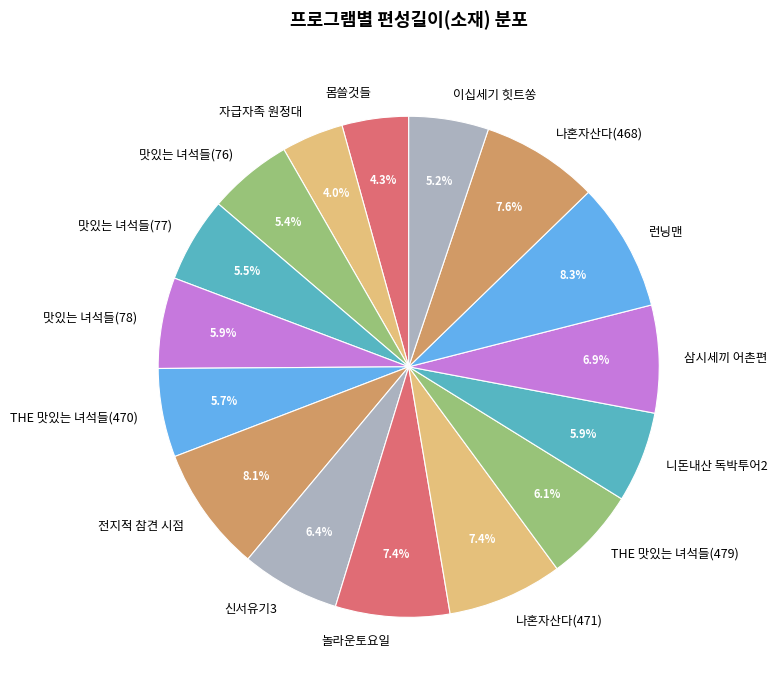

To the nearest percent, what is the difference between the largest and smallest slice percentages?

4%